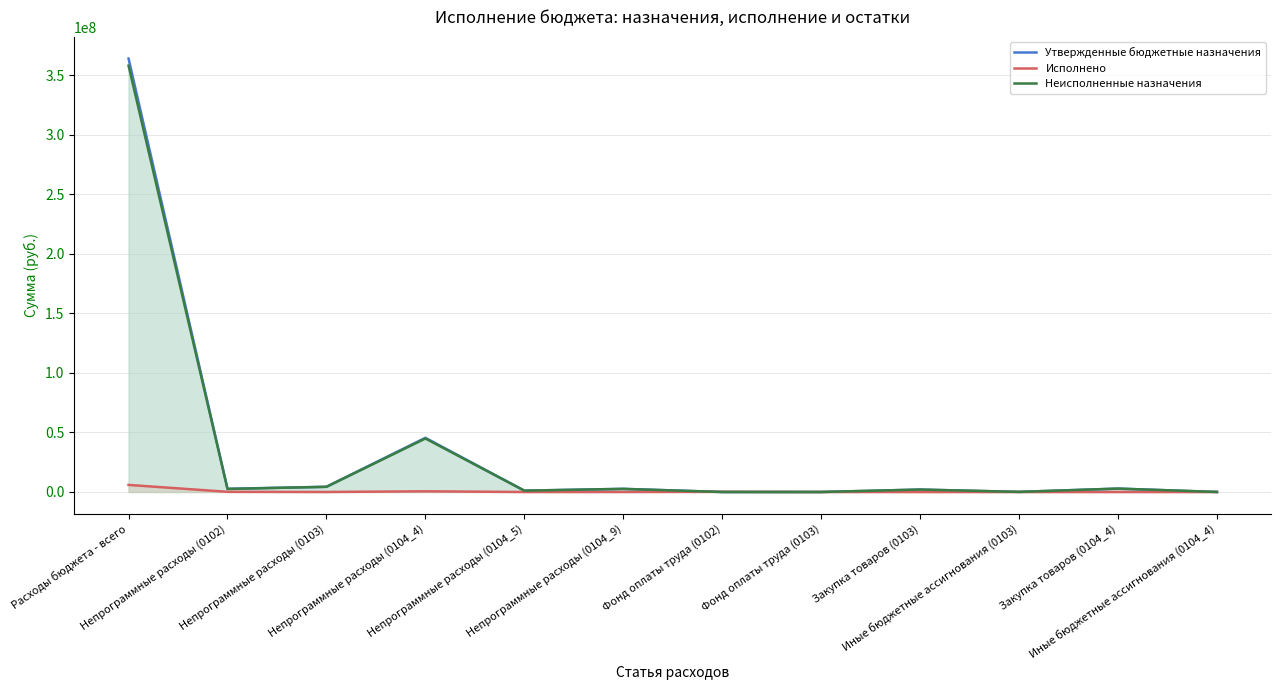

What is the spread (max minus min) of values at Непрограммные расходы (0103)?

4345690.0